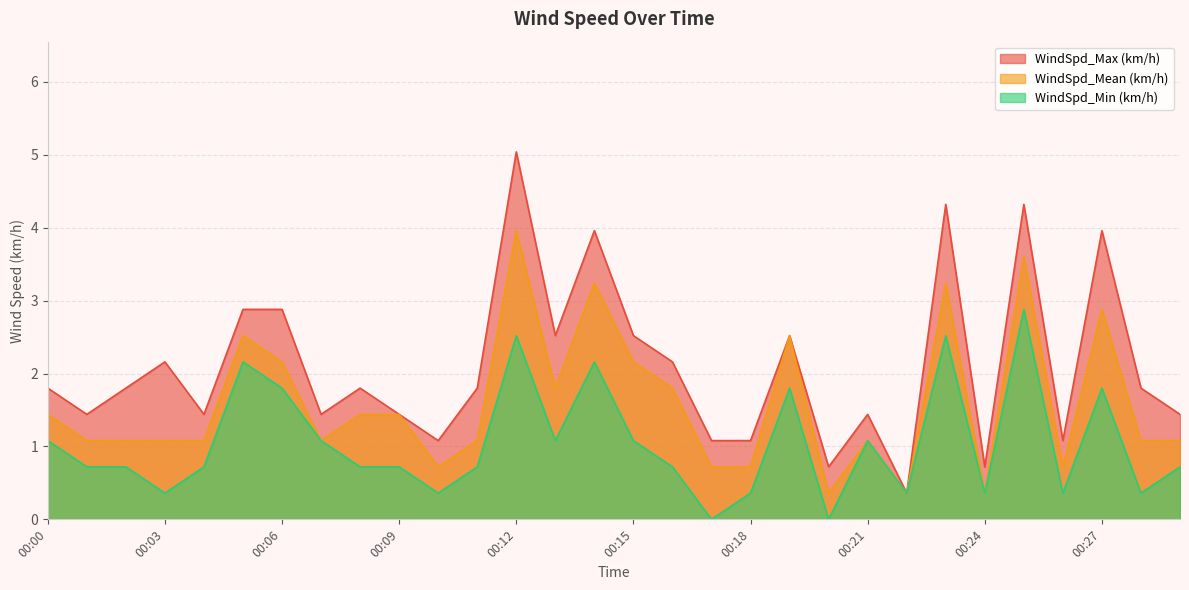

List the labels in order of WindSpd_Min (km/h) value, smallest first.

00:17, 00:20, 00:03, 00:10, 00:18, 00:22, 00:24, 00:26, 00:28, 00:01, 00:02, 00:04, 00:08, 00:09, 00:11, 00:16, 00:29, 00:00, 00:07, 00:13, 00:15, 00:21, 00:06, 00:19, 00:27, 00:05, 00:14, 00:12, 00:23, 00:25